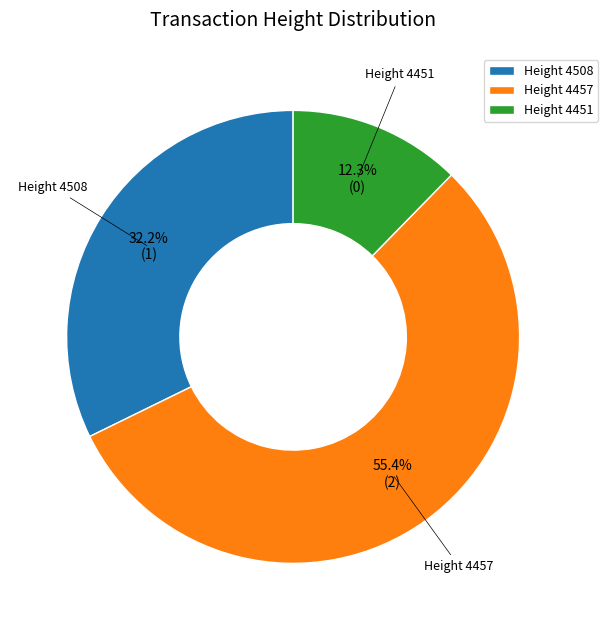

Count the number of slices in the pie.

3